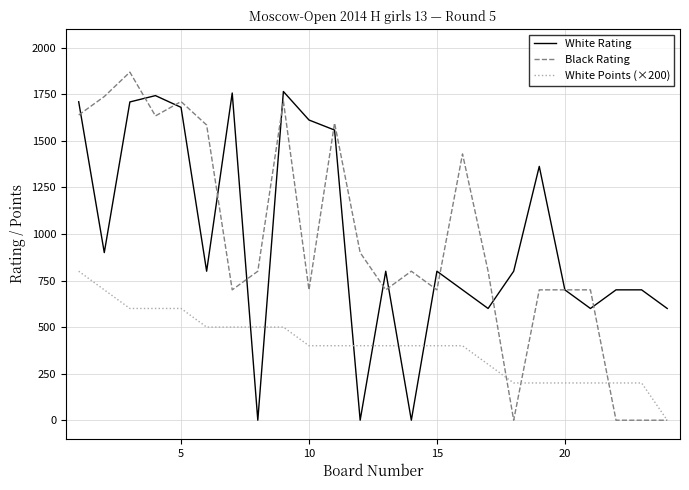

List the series in order of their peak value, lowest first.

White Points (×200), White Rating, Black Rating